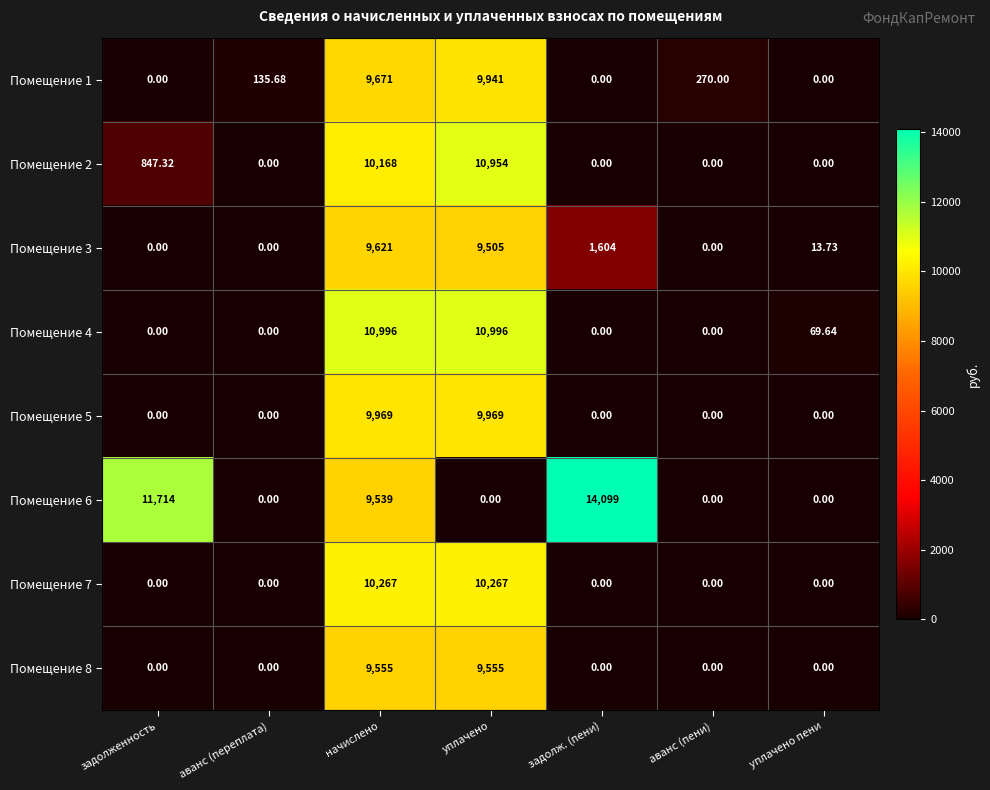

What is the total value across all series at уплачено пени?

83.4